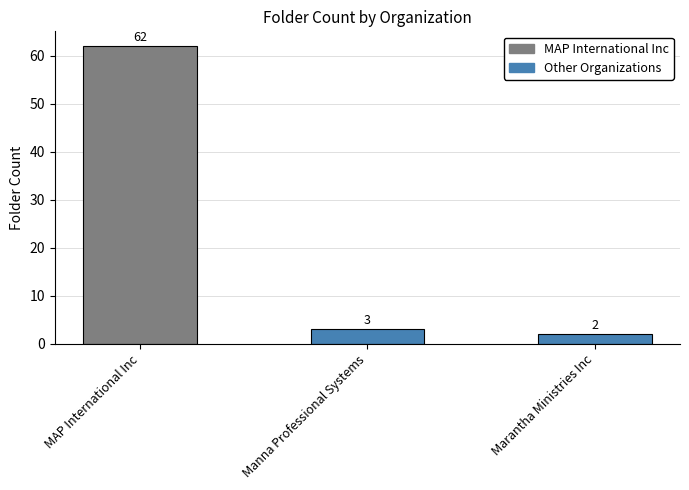

How many series are shown in this chart?

1